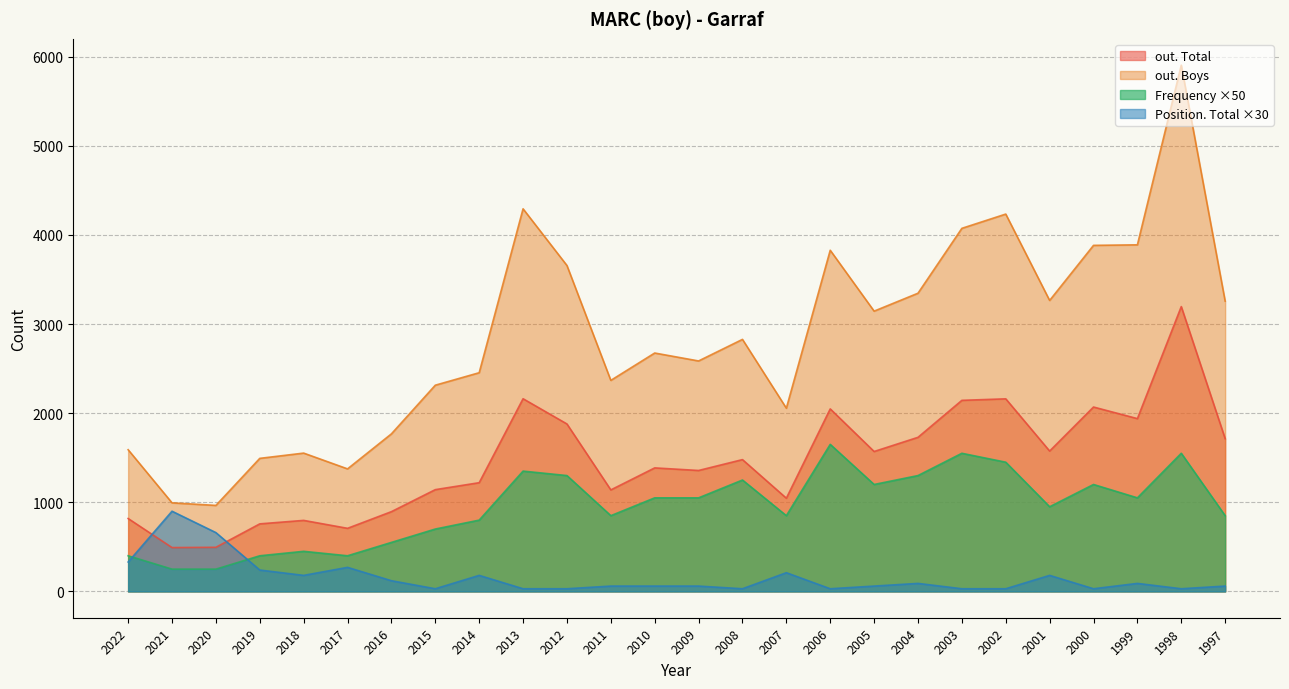

The Frequency series shows 1050 at 2010. True or false?

True